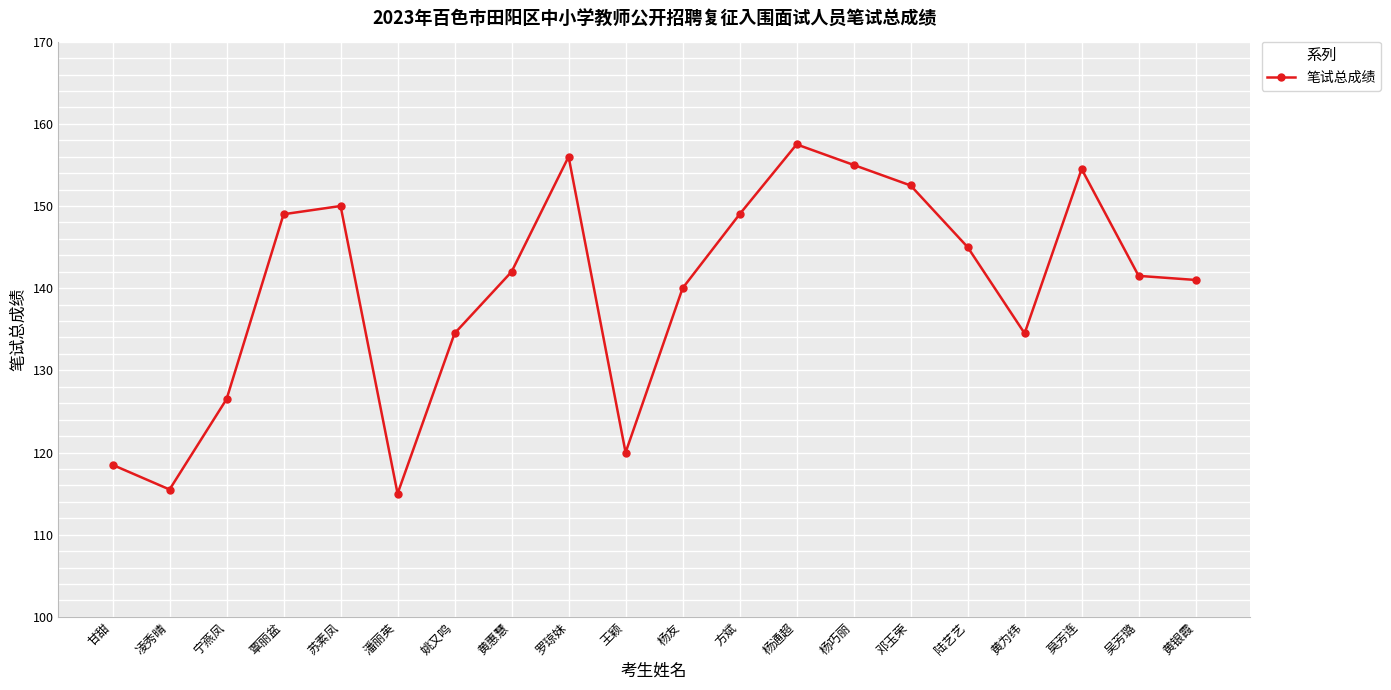

At which category does the data reach its first local valley?

凌秀晴